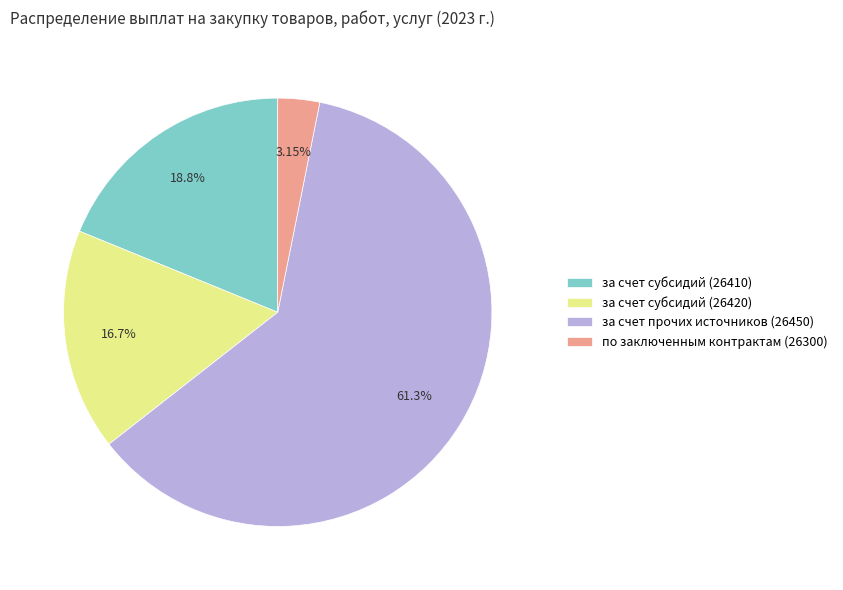

The за счет прочих источников (26450) slice represents 75% of the pie. True or false?

False